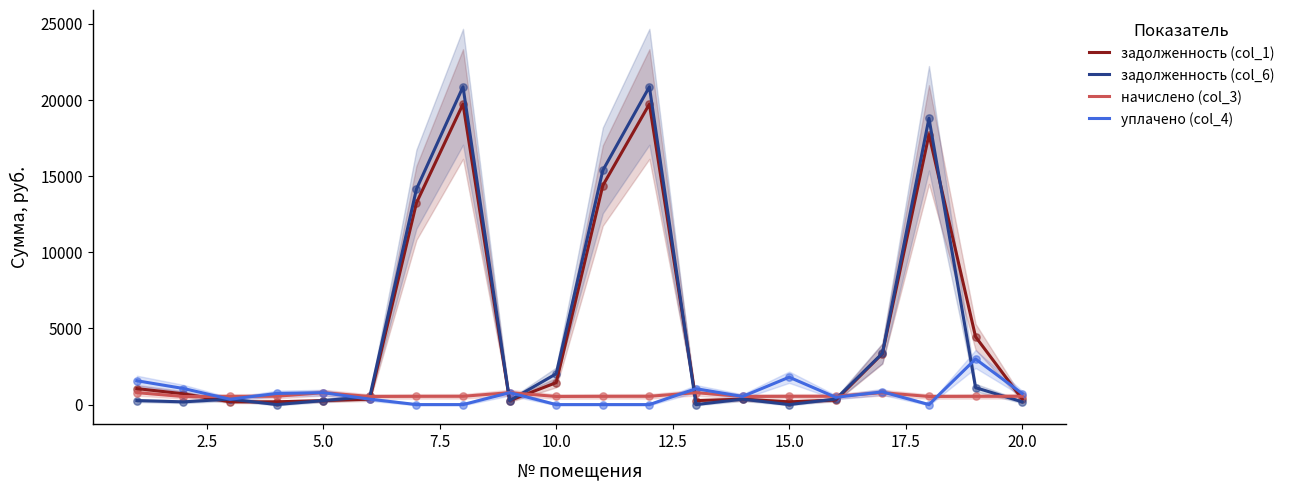

Is the value of задолженность (col_1) at 5.0 greater than the value of задолженность (col_6) at 10.0?

No